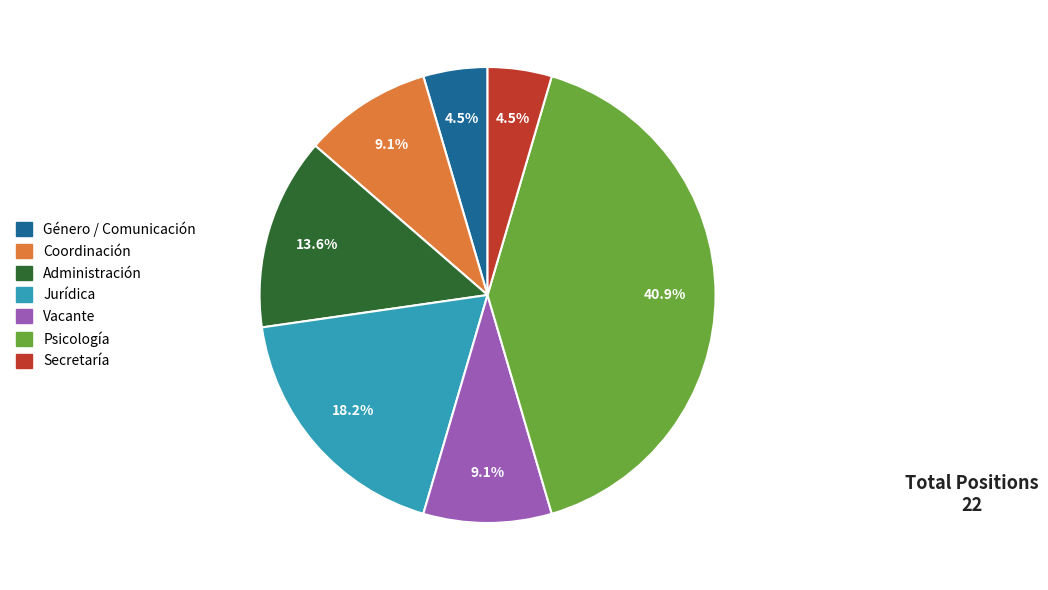

Which category has the biggest portion of the pie?

Psicología